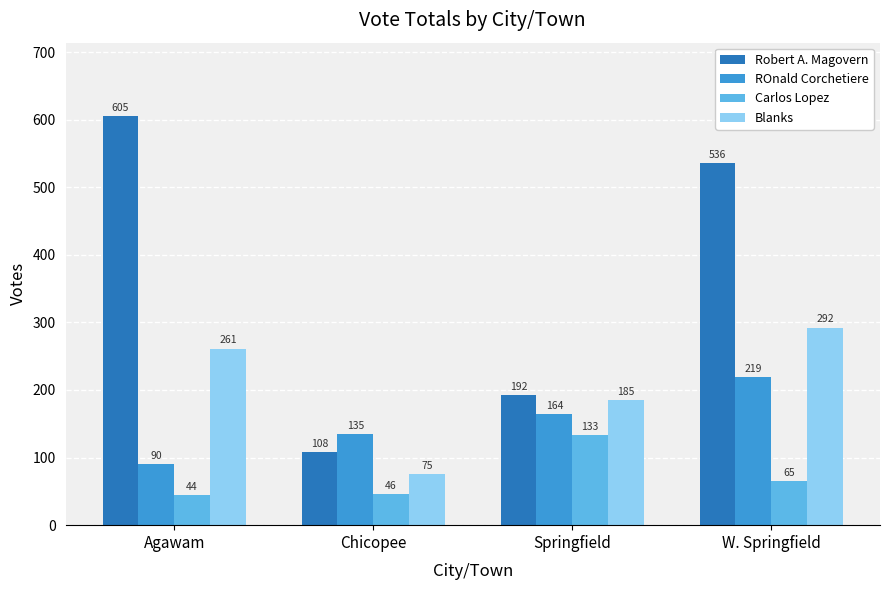

What is the highest value of the Robert A. Magovern series?

605